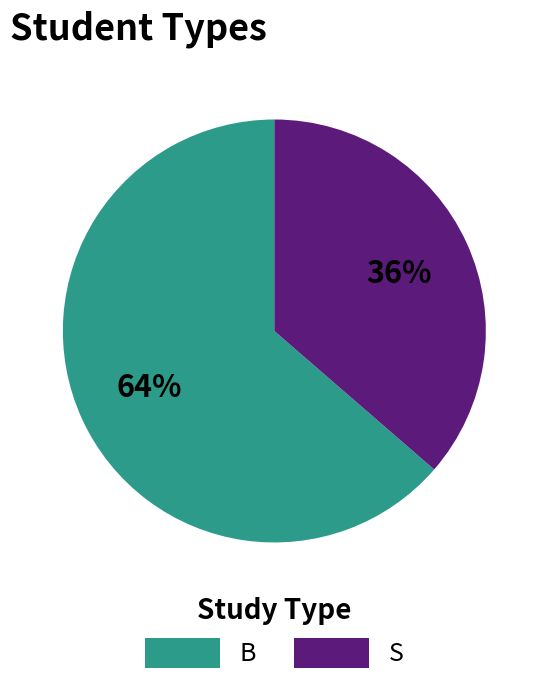

Is the sum of S and B greater than half?

Yes